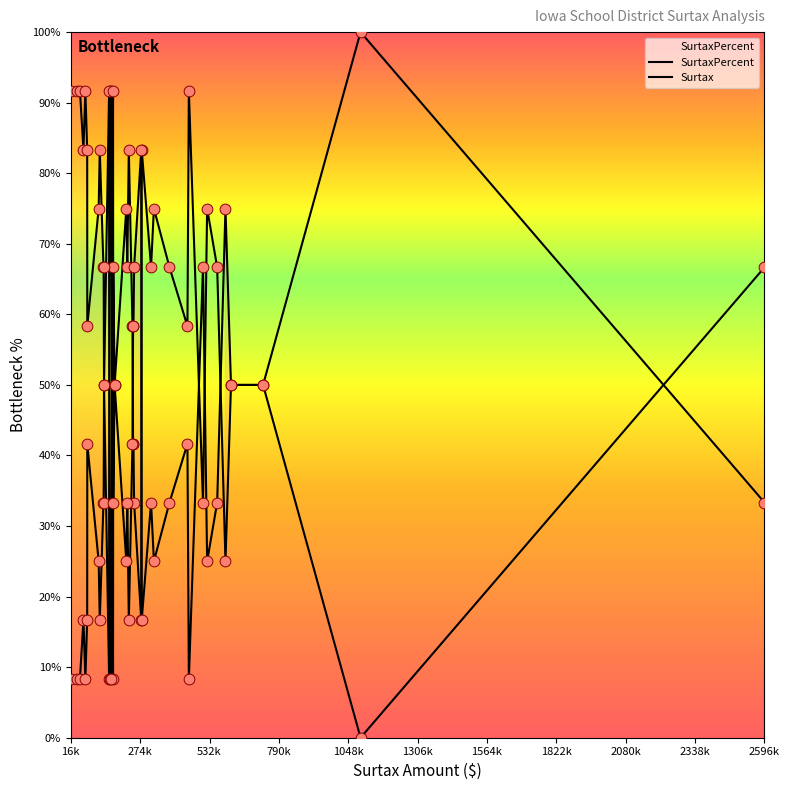

Which series contains the lowest Y value?

Surtax